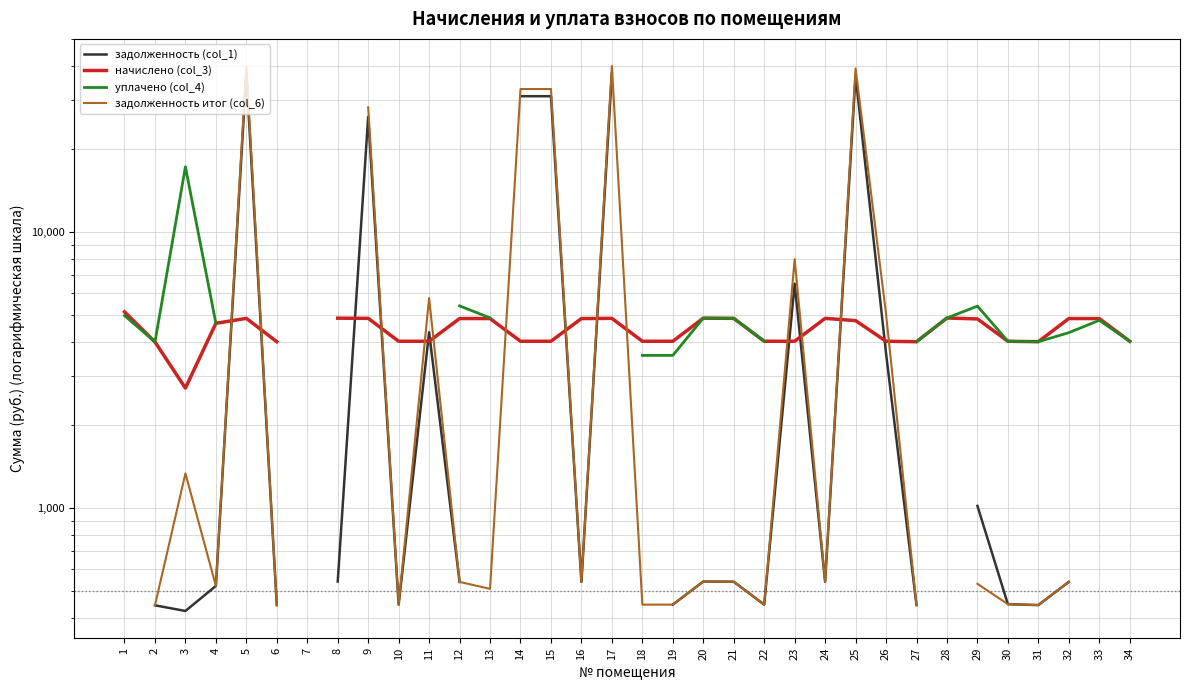

How many data points does each series have?

34